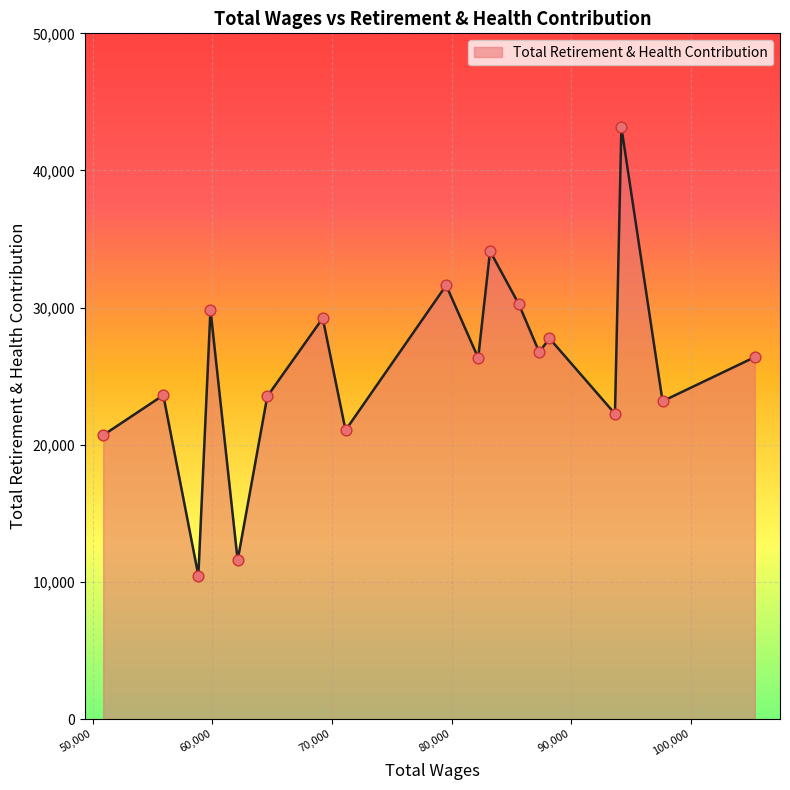

What is the difference between the maximum and minimum values?

32679